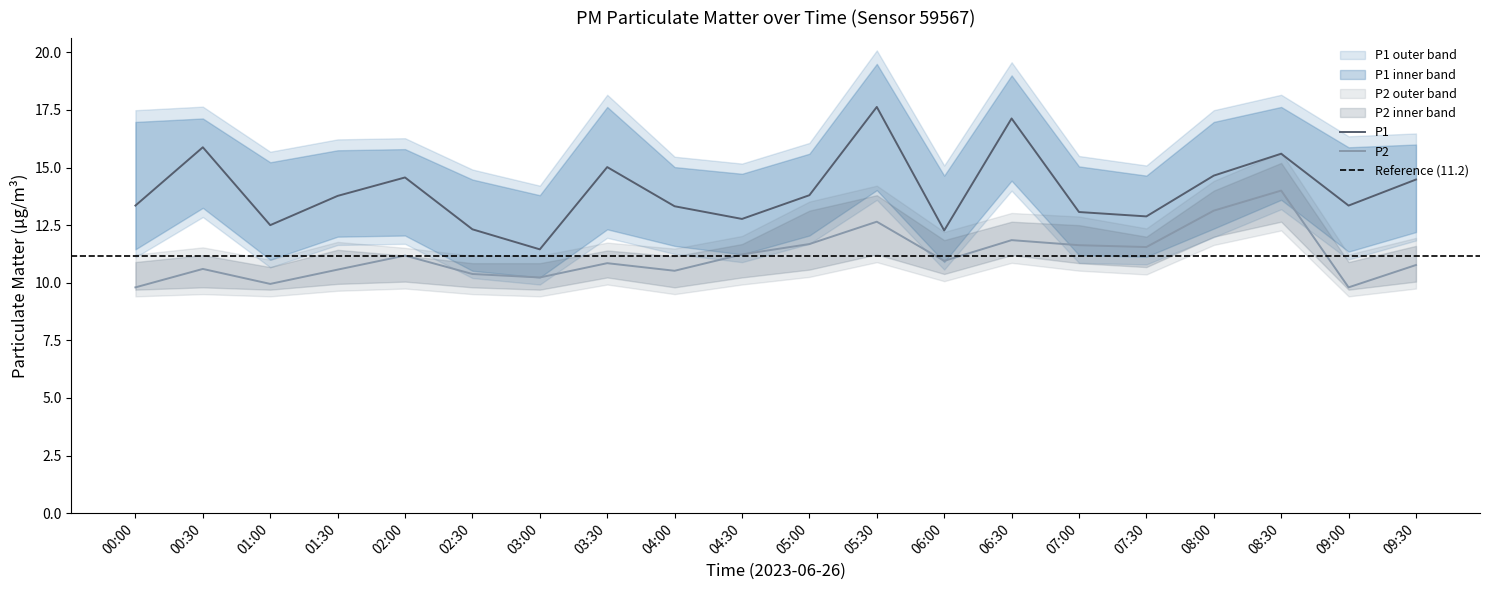

What is the value of the P2 point at the 6th from the left?

10.4